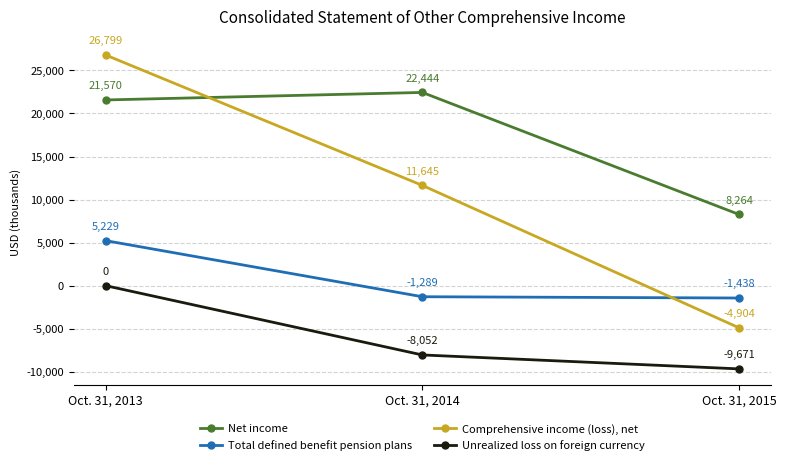

How many positive values does the Comprehensive income (loss), net series have?

2